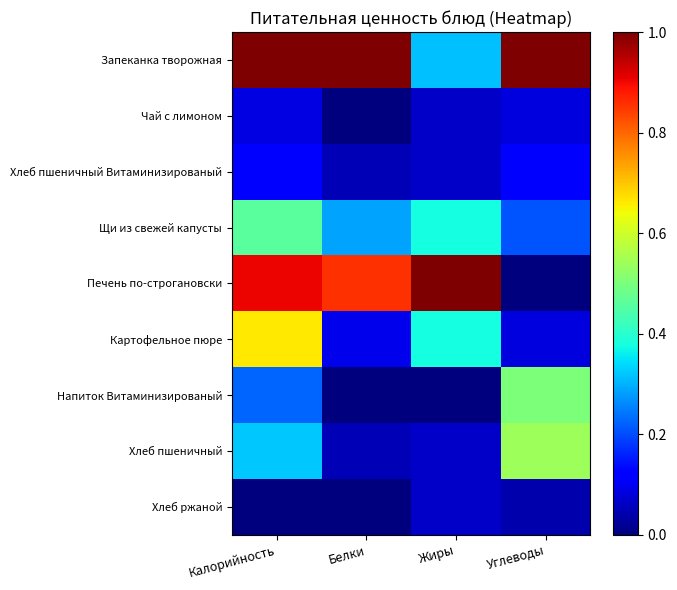

Which label corresponds to the smallest value in the chart?

Белки